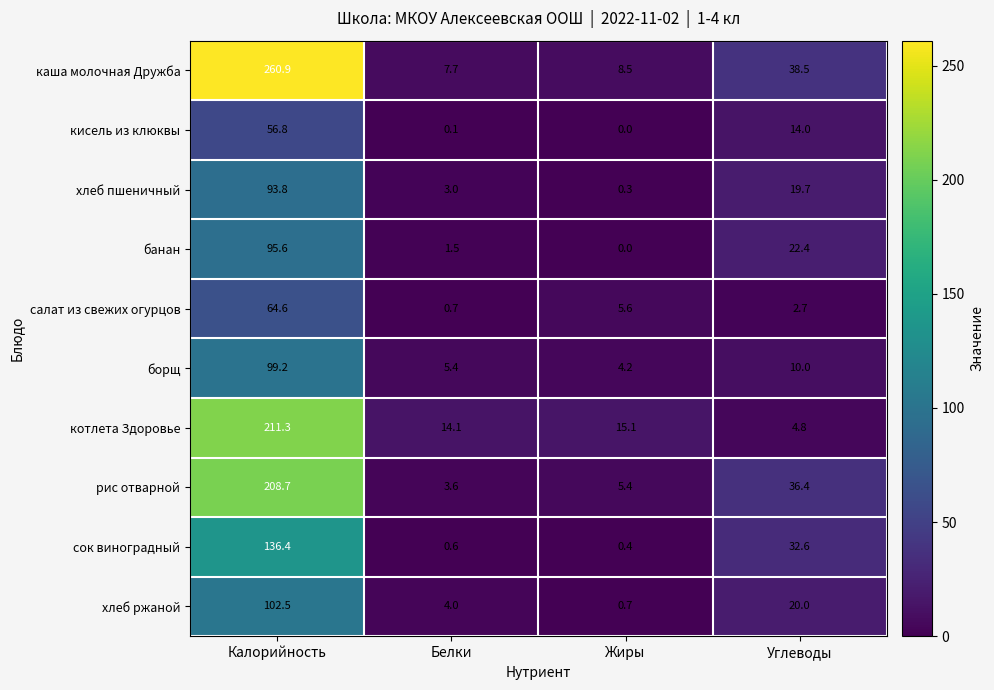

How many categories are shown in the chart?

4